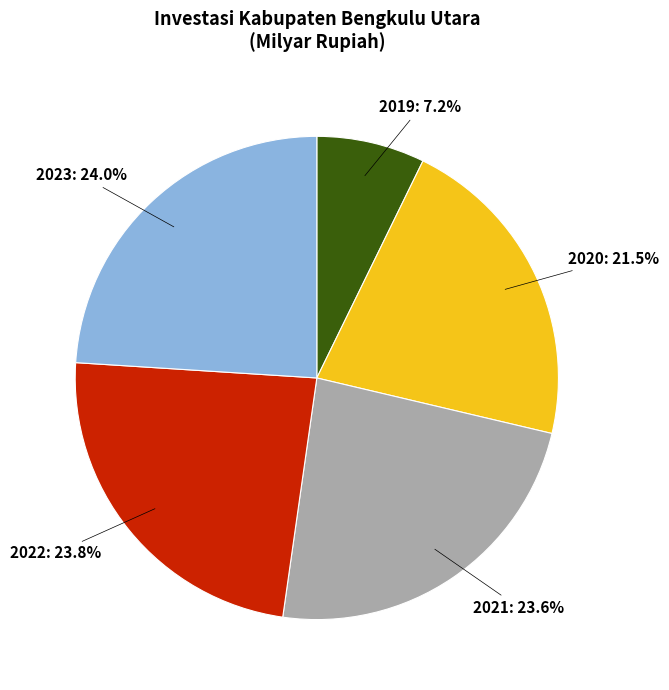

What percentage is NOT represented by 2019?

92.8%